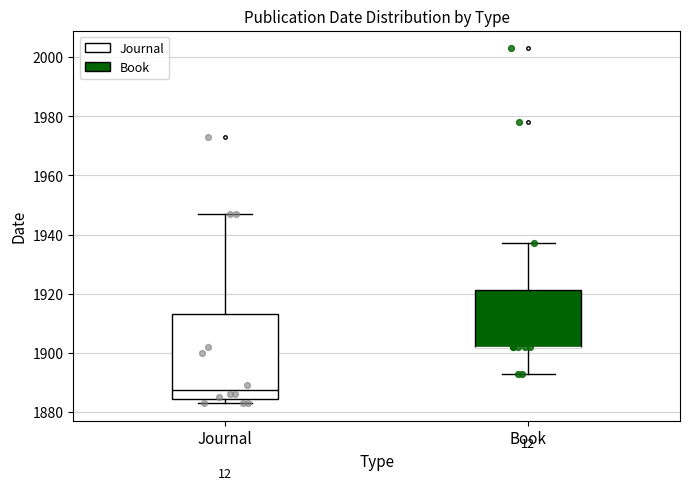

Reading left to right, read every box against the y-axis: the position of its median line, the range the box covers, and the ends of its whiskers. The values are not printed on the chart, so give them approximately, as read against the axis.

Journal: median 1888, box 1884 to 1914, whiskers 1884 (just below the box's lower edge) to 1948
Book: median 1902 (drawn on the box's lower edge), box 1902 to 1922, whiskers 1894 to 1938